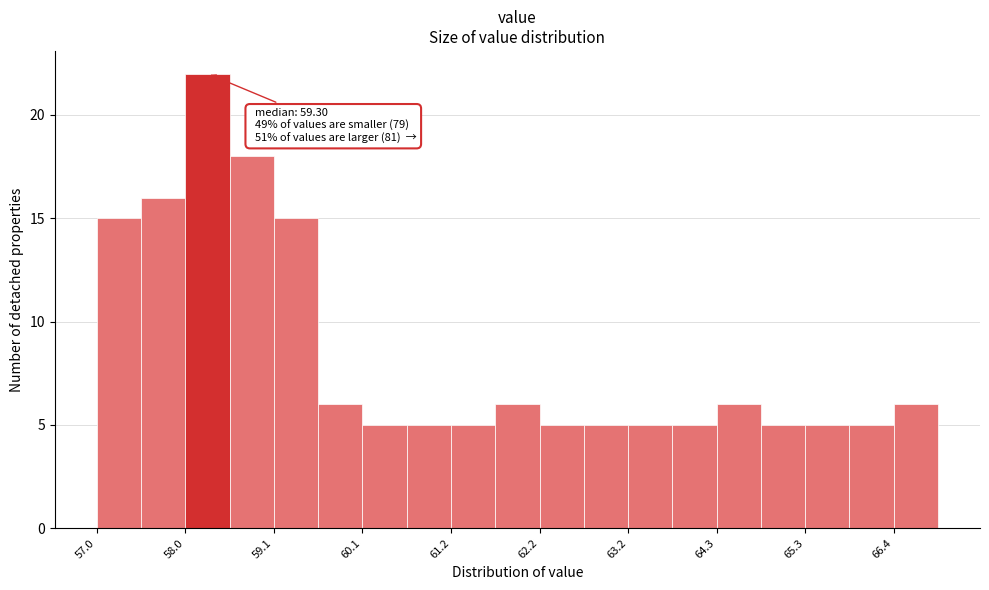

Around what value on the x-axis is the tallest bar? Give the approximate position of its centre, as read against the axis.

58.2